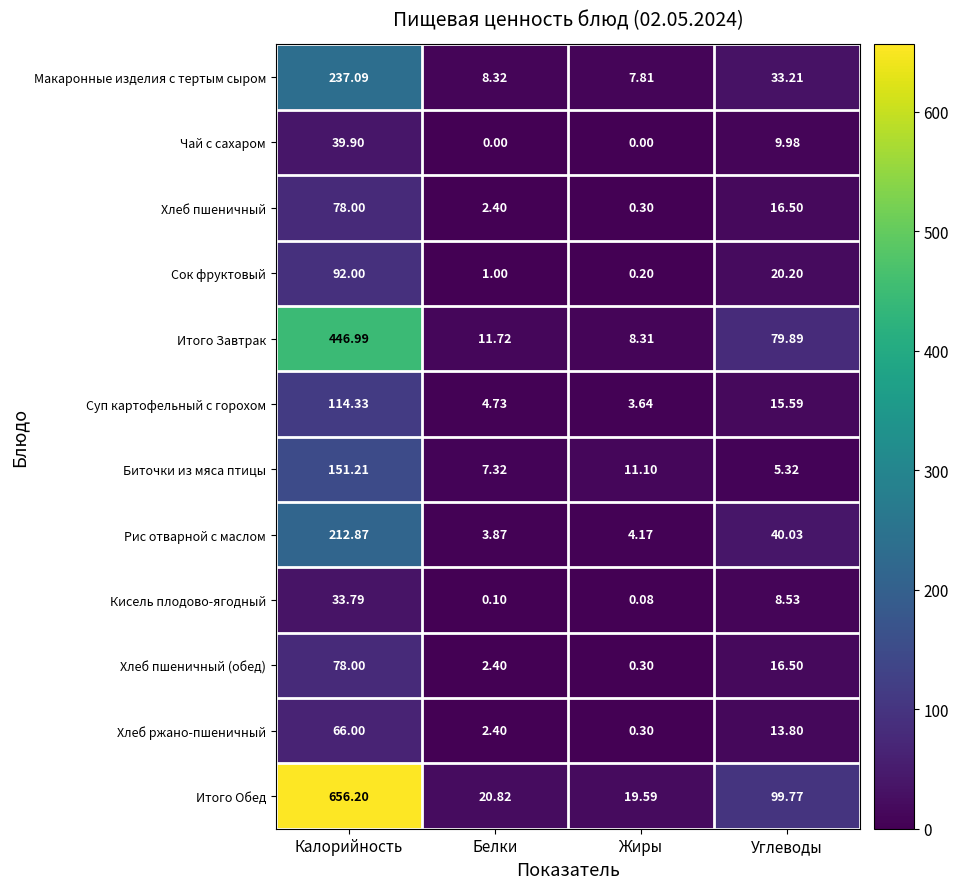

At which label is Рис отварной с маслом closest to 108?

Углеводы